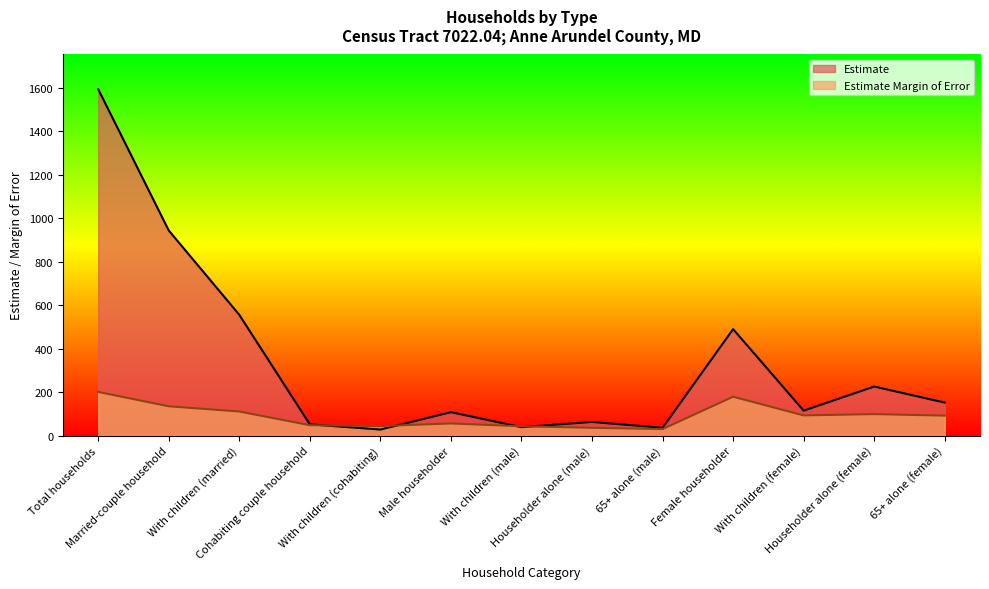

What is the value of the Estimate point at the 2nd from the left?

944